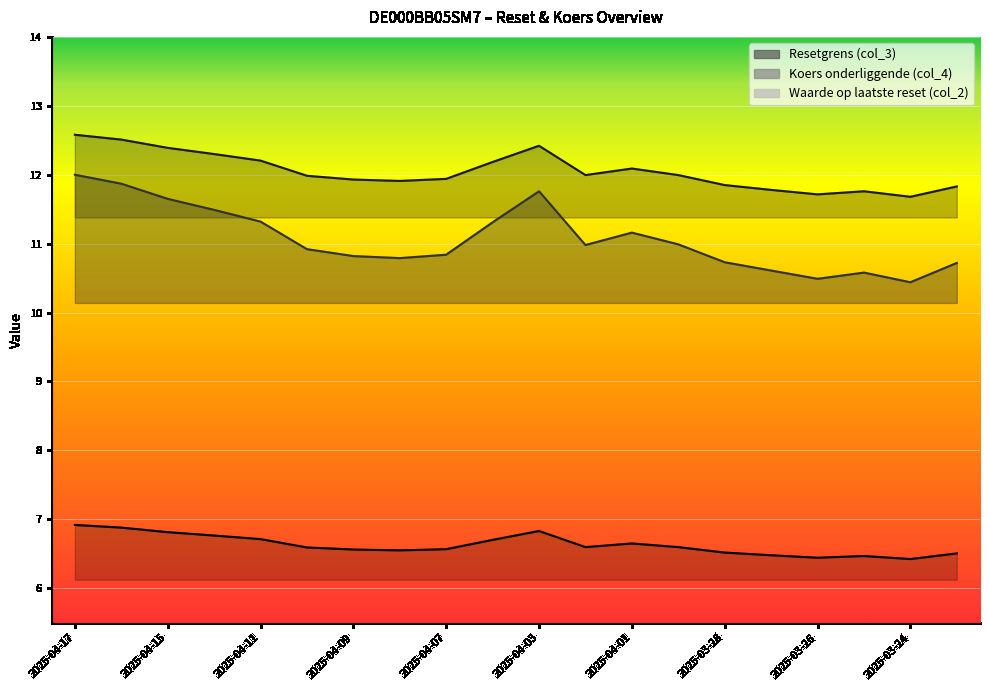

The value of Waarde op laatste reset (col_2) at 2025-04-03 is 11.8. True or false?

True